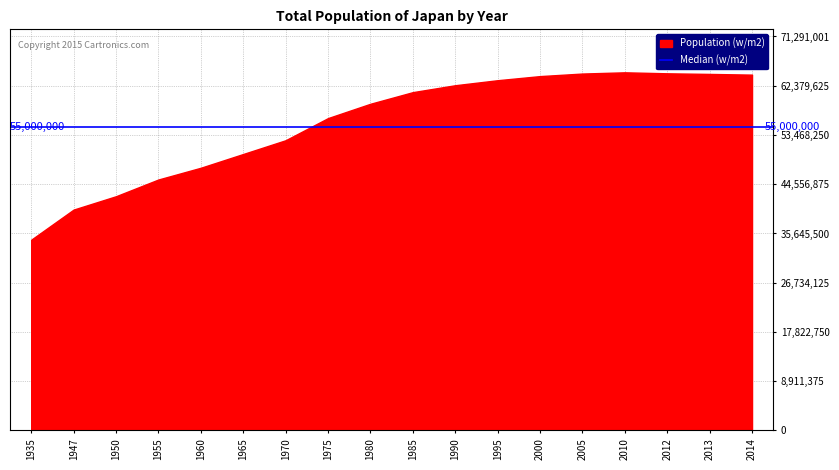

Rank the categories by value from highest to lowest.

2010, 2012, 2005, 2013, 2014, 2000, 1995, 1990, 1985, 1980, 1975, 1970, 1965, 1960, 1955, 1950, 1947, 1935